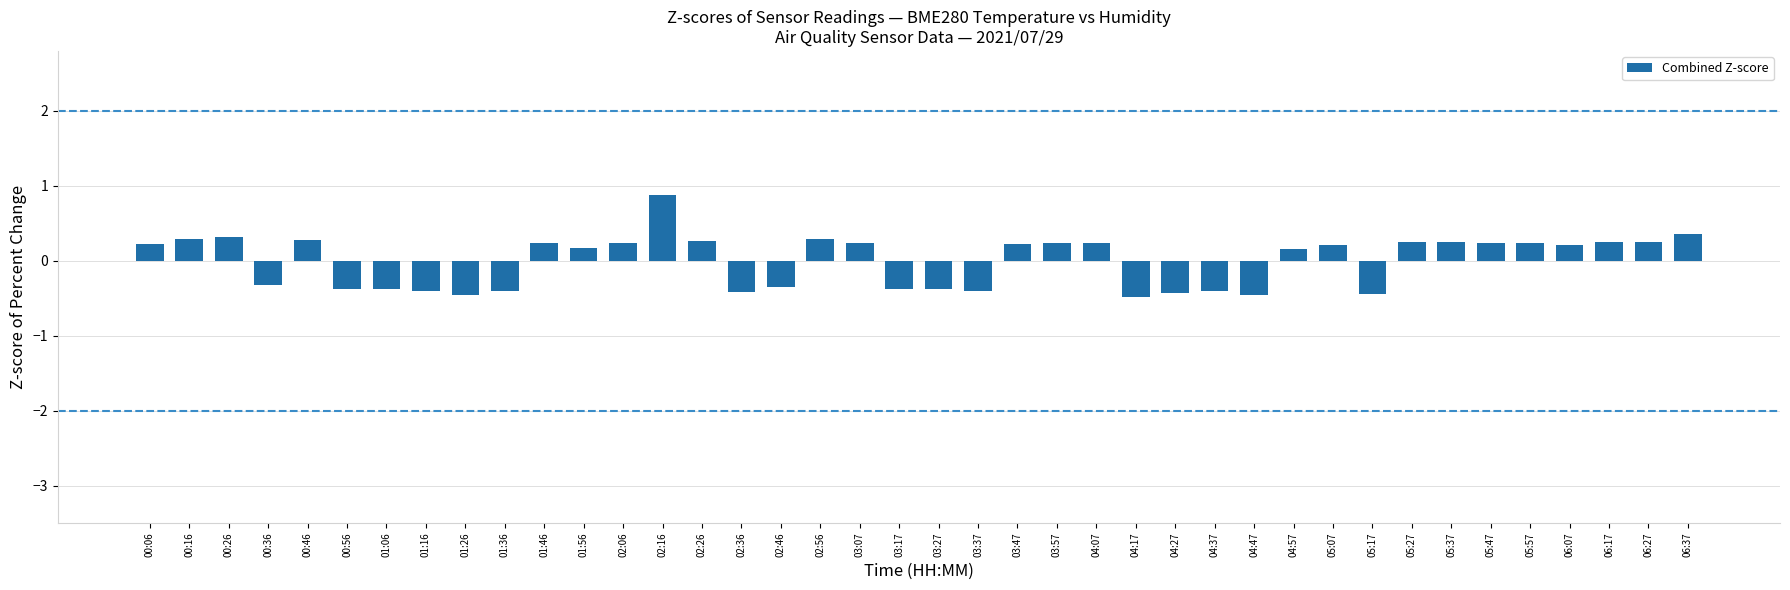

What position from the right is 02:56?

23